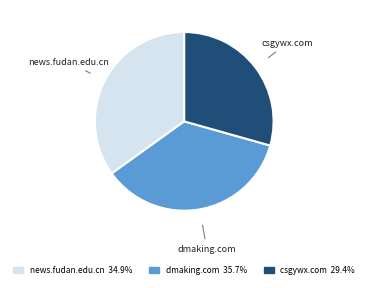

Rank the categories by value from lowest to highest.

csgywx.com, news.fudan.edu.cn, dmaking.com